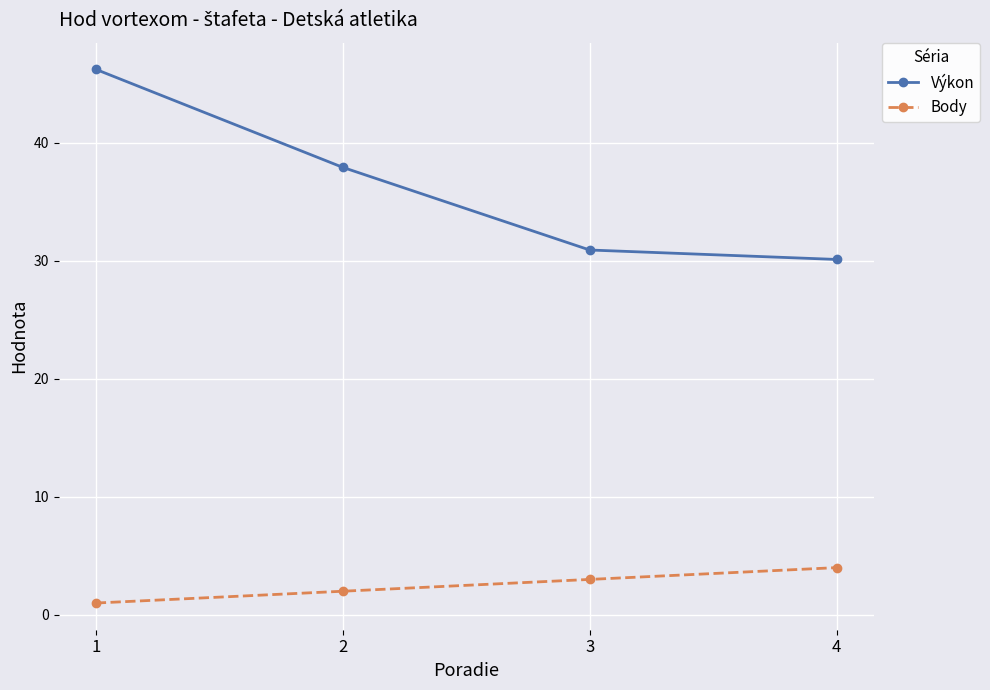

How many data points in Výkon are above 37?

2